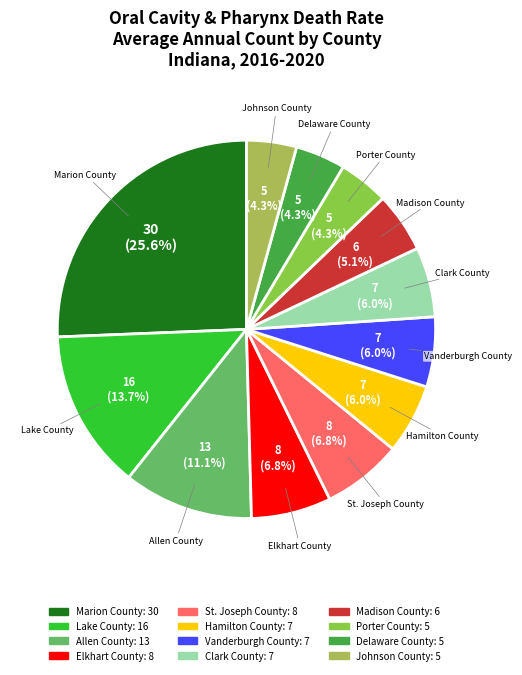

Which slice is the largest?

Marion County